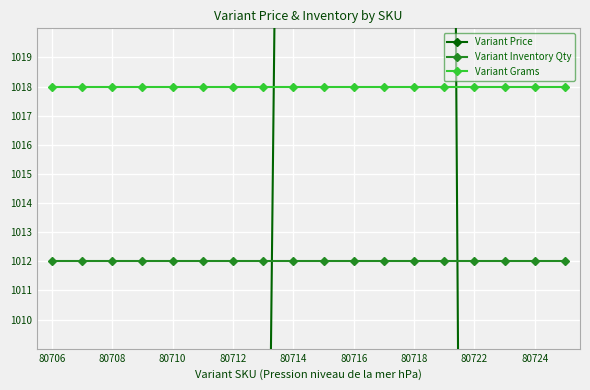

The Variant Grams series shows 322.7 at 80724. True or false?

False